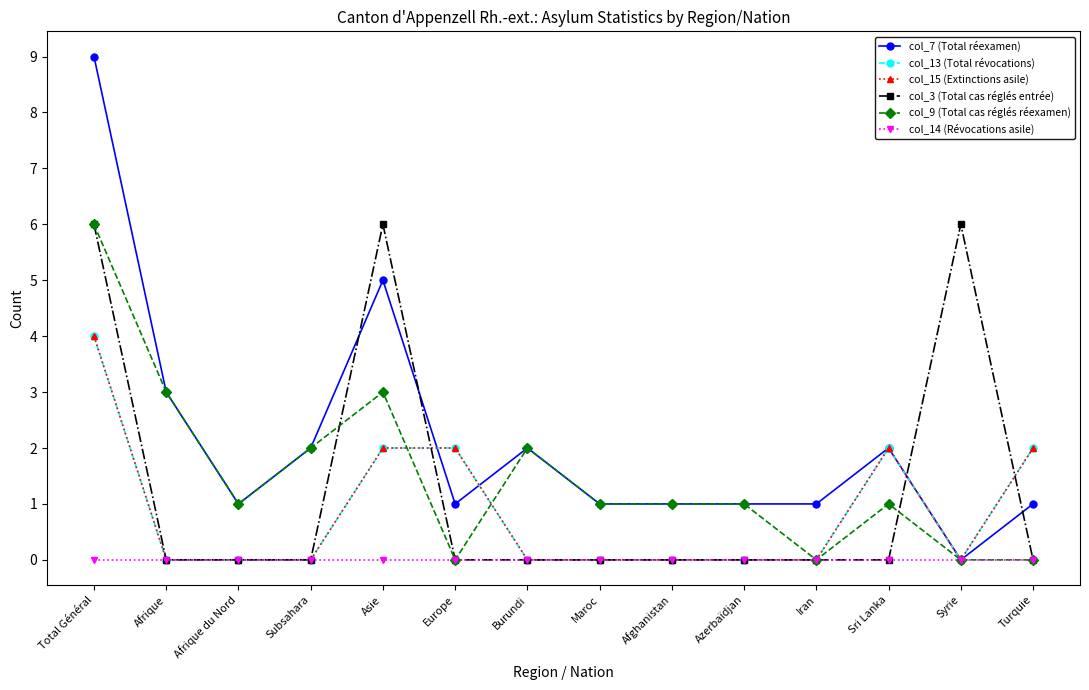

Is it true that col_15 (Extinctions asile) equals 0 at Burundi?

True